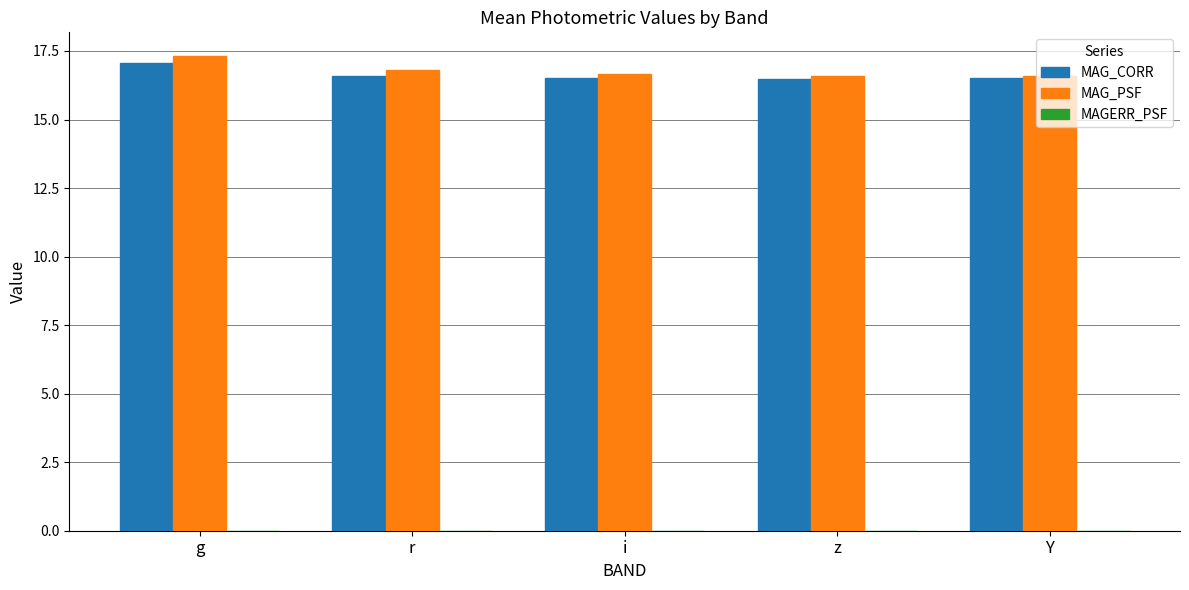

What is the maximum value for MAG_PSF?

17.3